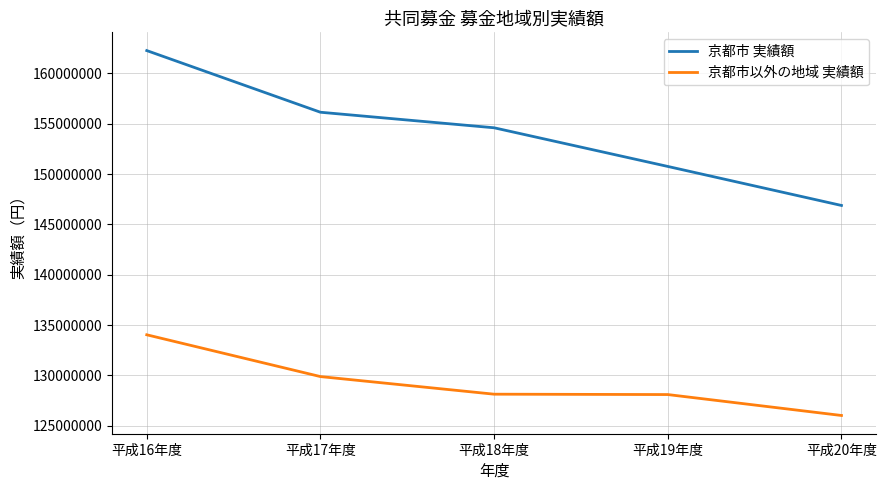

What are all the series names shown in the legend?

京都市 実績額, 京都市以外の地域 実績額